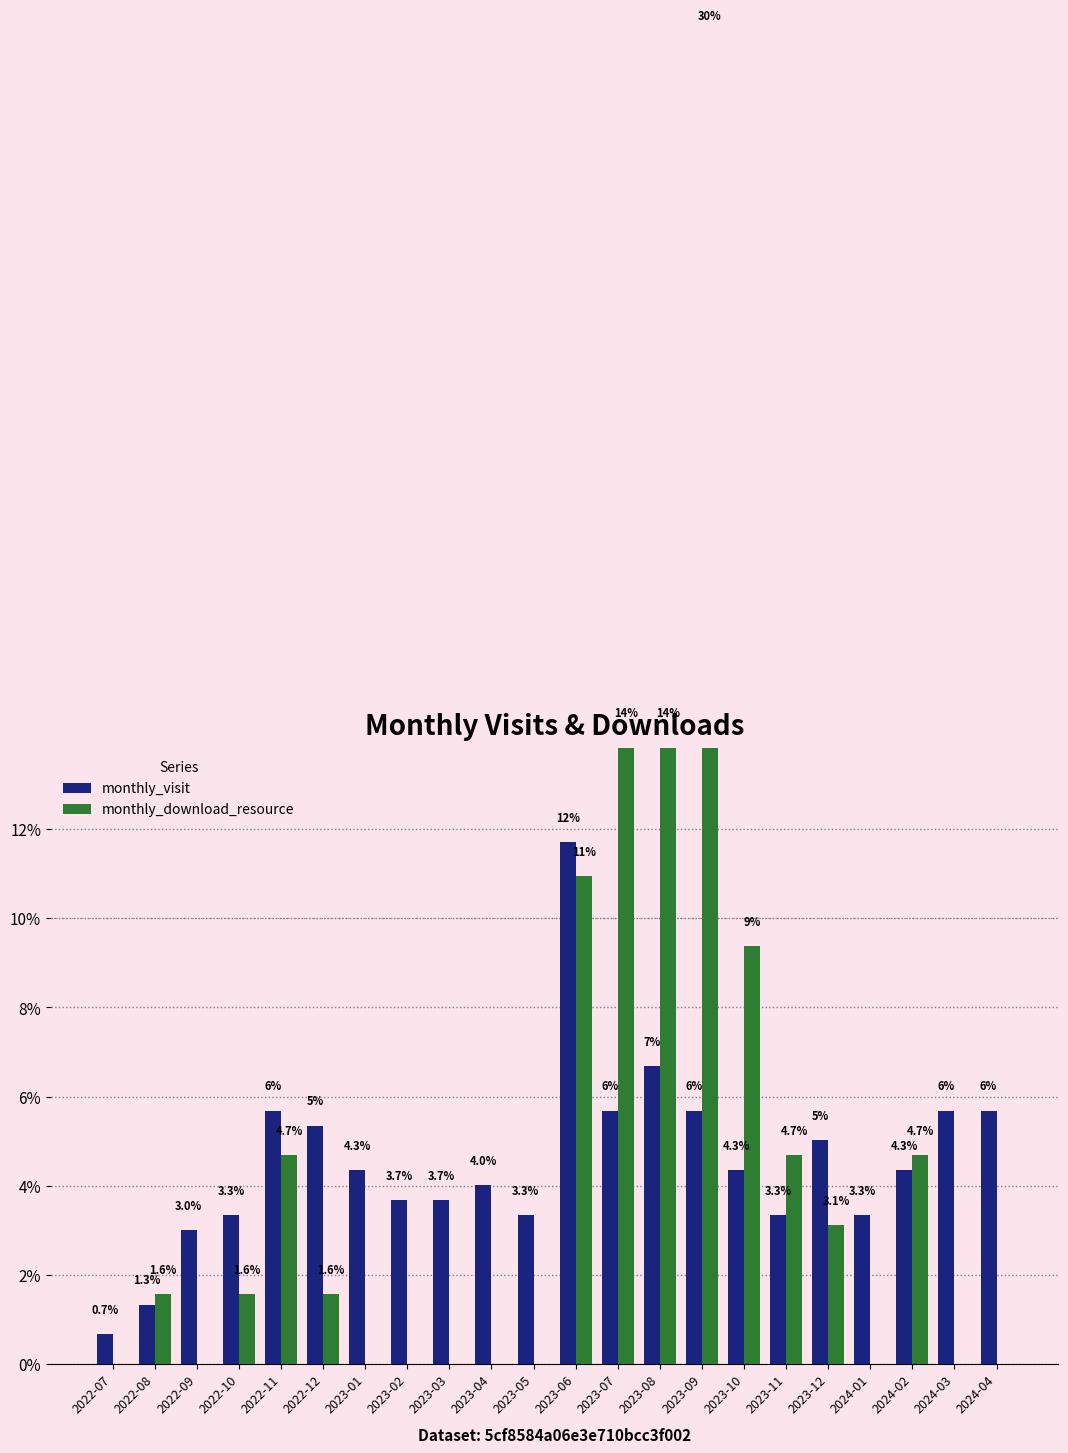

List the series in order of their peak value, highest first.

monthly_download_resource, monthly_visit